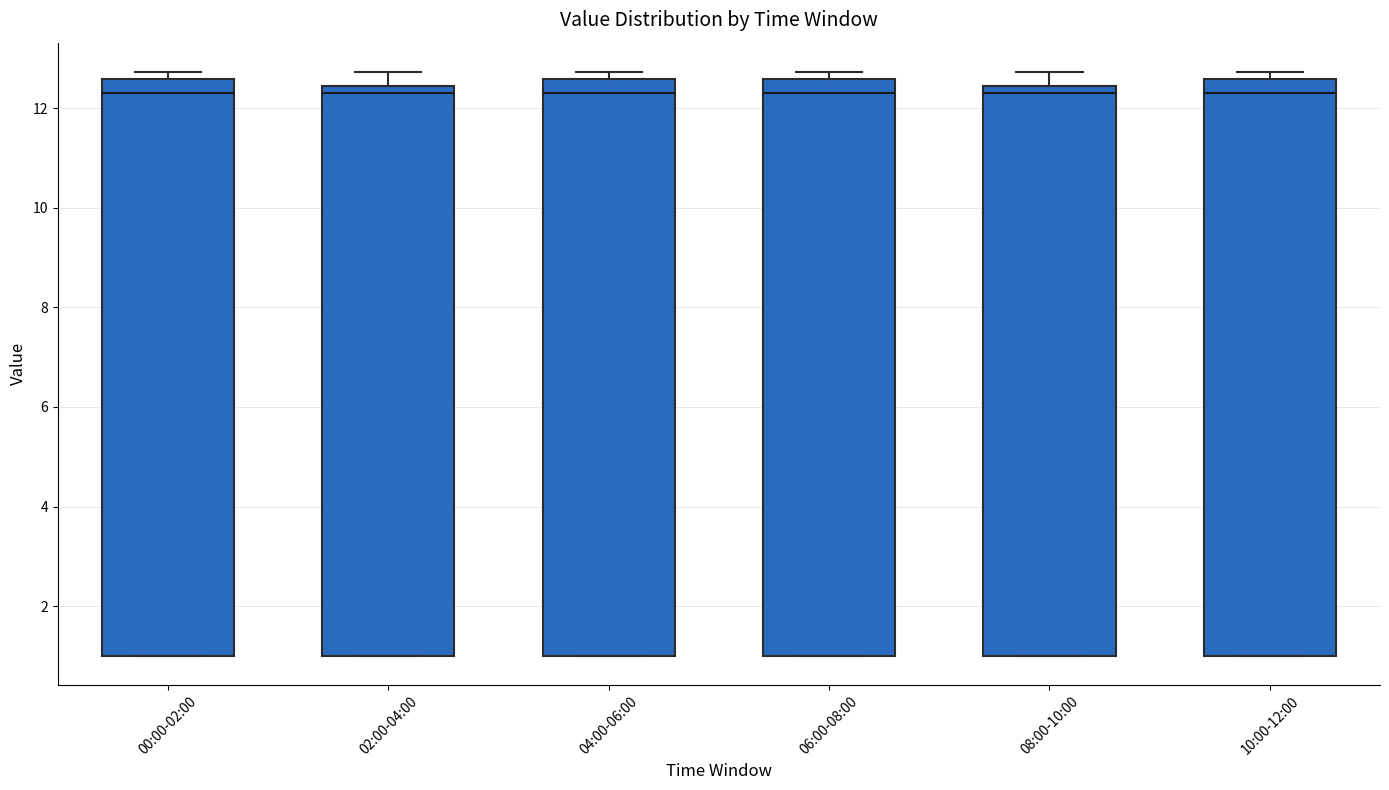

Reading left to right, read every box against the y-axis: the position of its median line, the range the box covers, and the ends of its whiskers. The values are not printed on the chart, so give them approximately, as read against the axis.

00:00-02:00: median 12.4, box 1.0 to 12.6, whiskers 1.0 to 12.8
02:00-04:00: median 12.4 (just below the box's upper edge), box 1.0 to 12.4, whiskers 1.0 to 12.8
04:00-06:00: median 12.4, box 1.0 to 12.6, whiskers 1.0 to 12.8
06:00-08:00: median 12.4, box 1.0 to 12.6, whiskers 1.0 to 12.8
08:00-10:00: median 12.4 (just below the box's upper edge), box 1.0 to 12.4, whiskers 1.0 to 12.8
10:00-12:00: median 12.4, box 1.0 to 12.6, whiskers 1.0 to 12.8